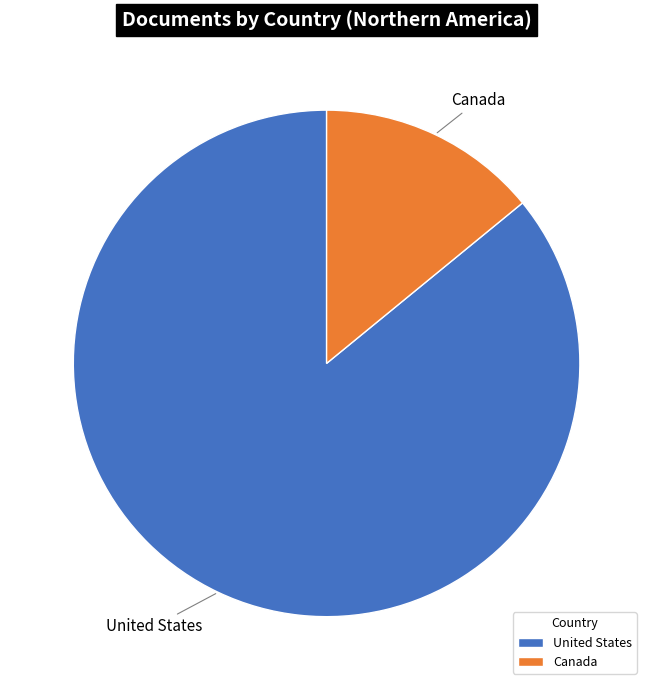

Is the sum of Canada and United States greater than half?

Yes